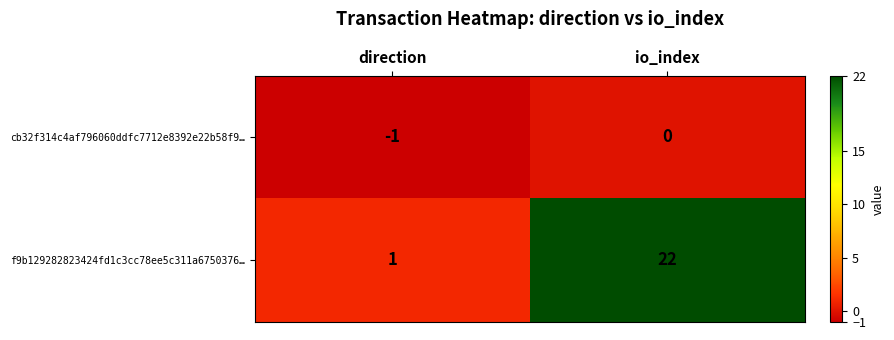

At which label is cb32f314c4af796060ddfc7712e8392e22b58f9… closest to 0?

io_index